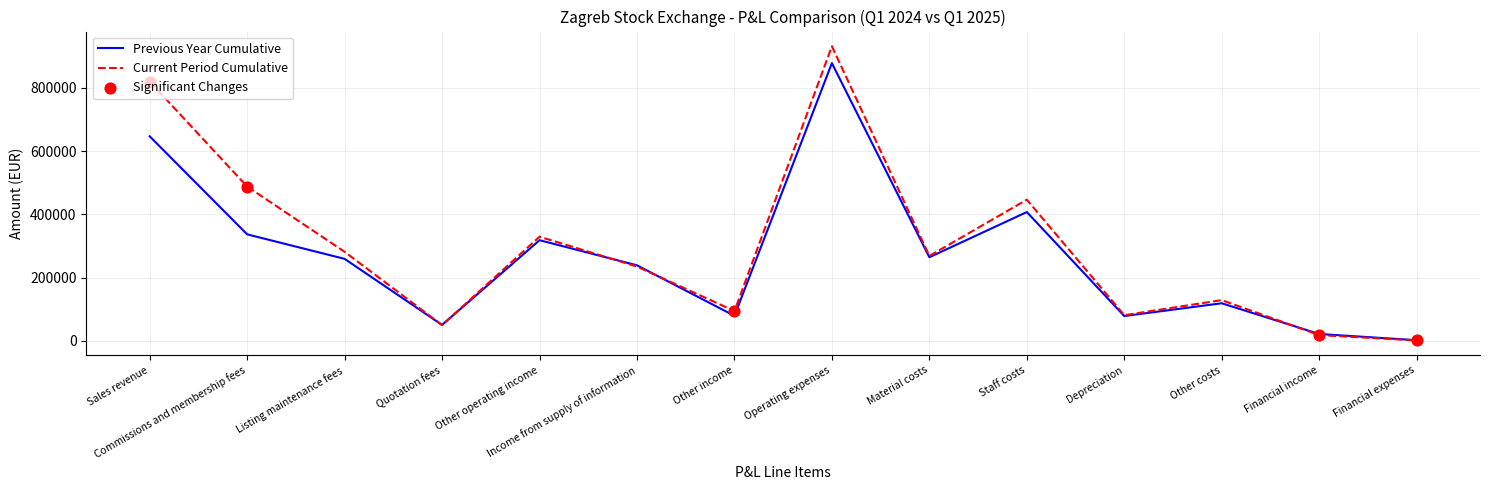

Rank the series by their maximum value, from highest to lowest.

Current Period Cumulative, Previous Year Cumulative